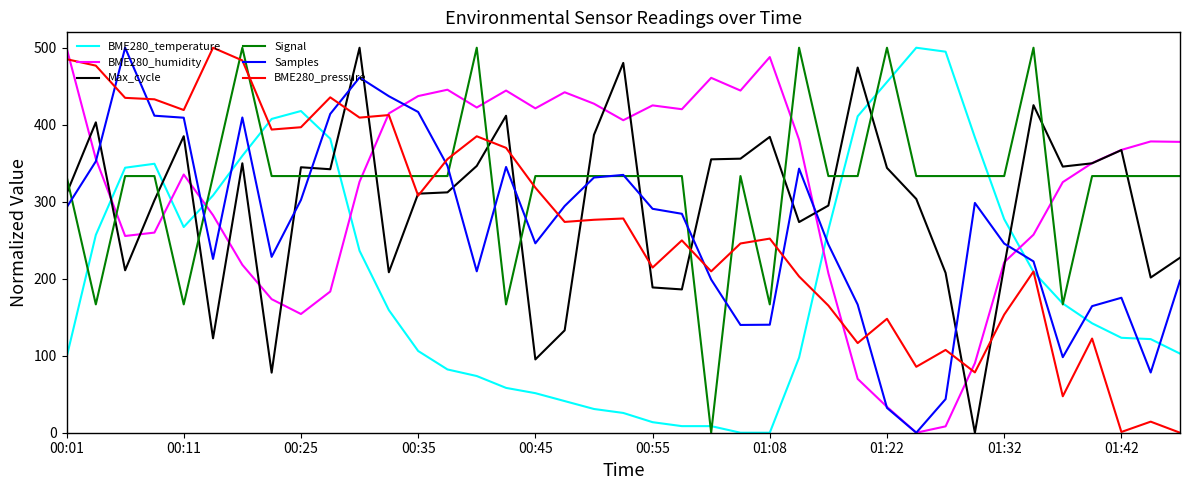

What is the highest value of the Max_cycle series?

500.0